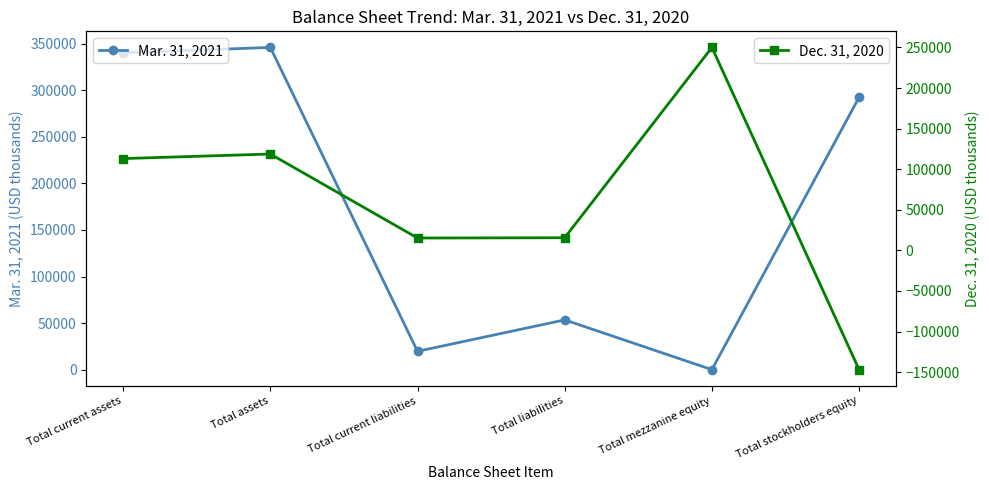

Read the Dec. 31, 2020 value at Total current assets, to the nearest 100.

113100